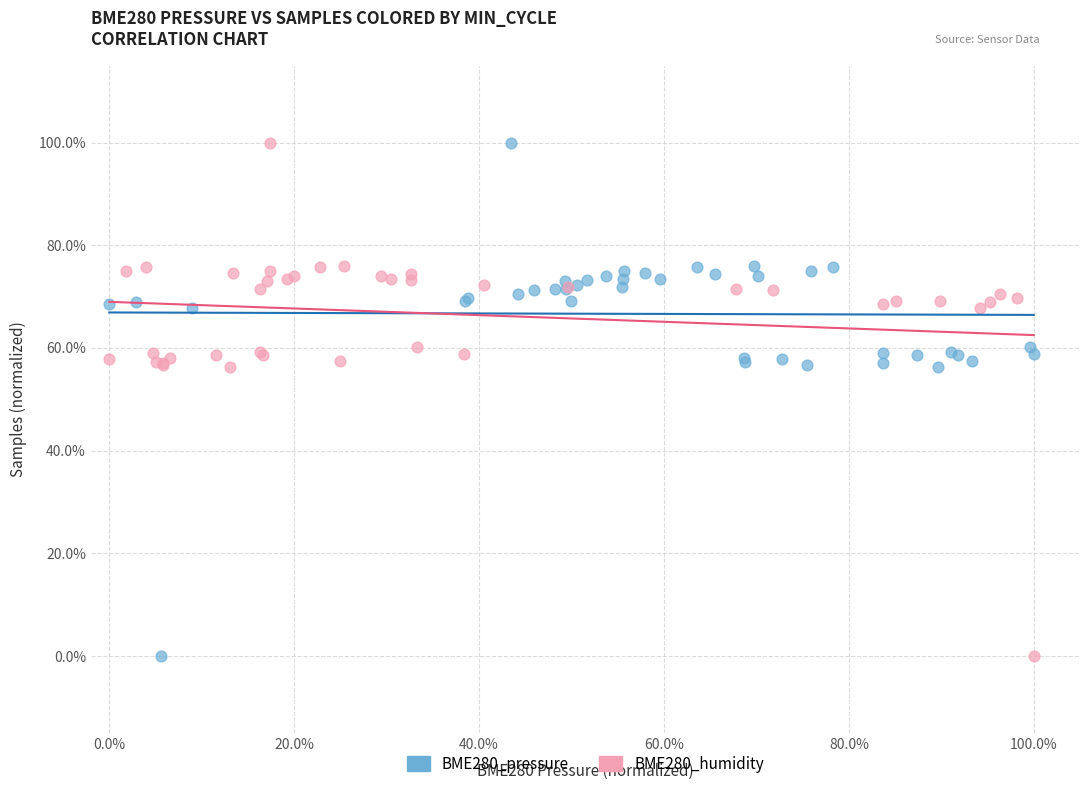

What are all the series names shown in the legend?

BME280_pressure, BME280_humidity